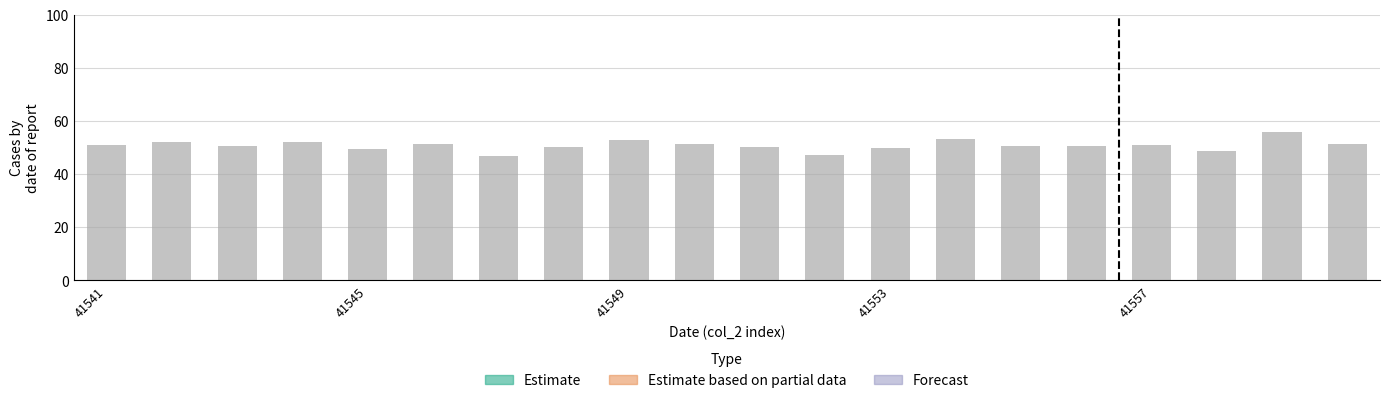

How many values exceed 51?

10